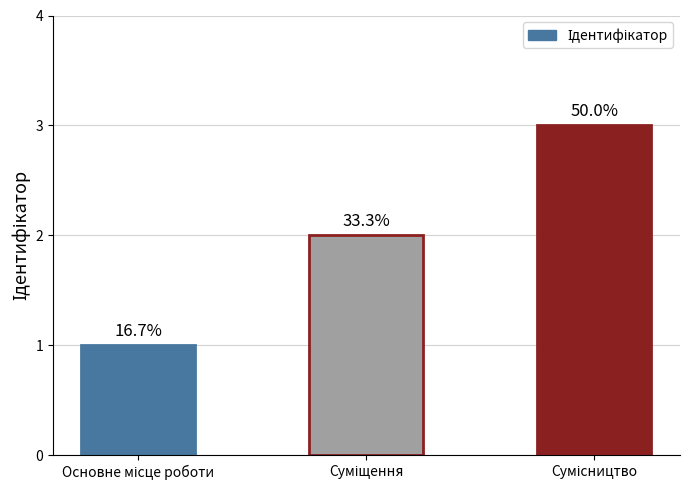

What is the change in value from Основне місце роботи to Сумісництво?

+2